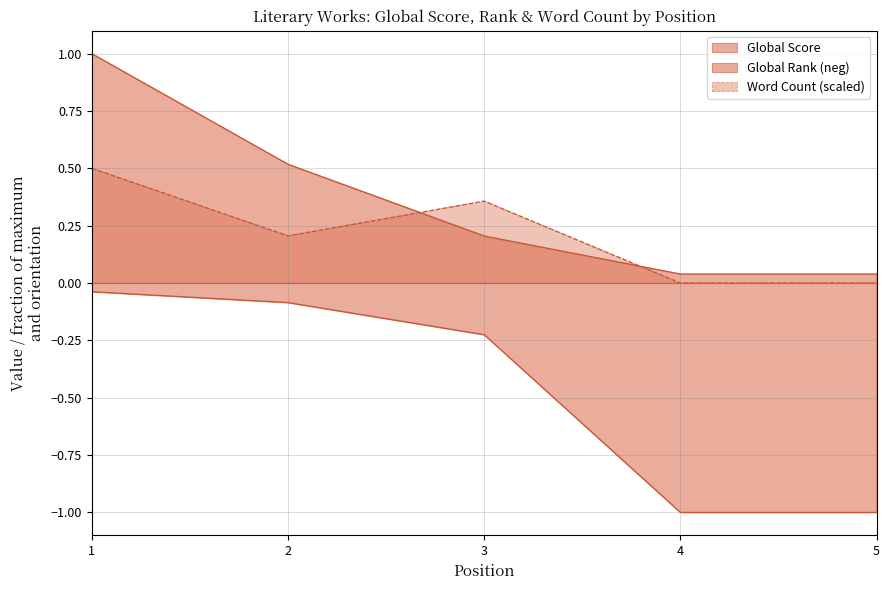

Reading left to right, list all the values displayed in this chart.

Global Score: 1.0	0.5	0.2	0.0	0.0
Global Rank: -0.0	-0.1	-0.2	-1.0	-1.0
Word Count: 0.5	0.2	0.4	0.0	0.0